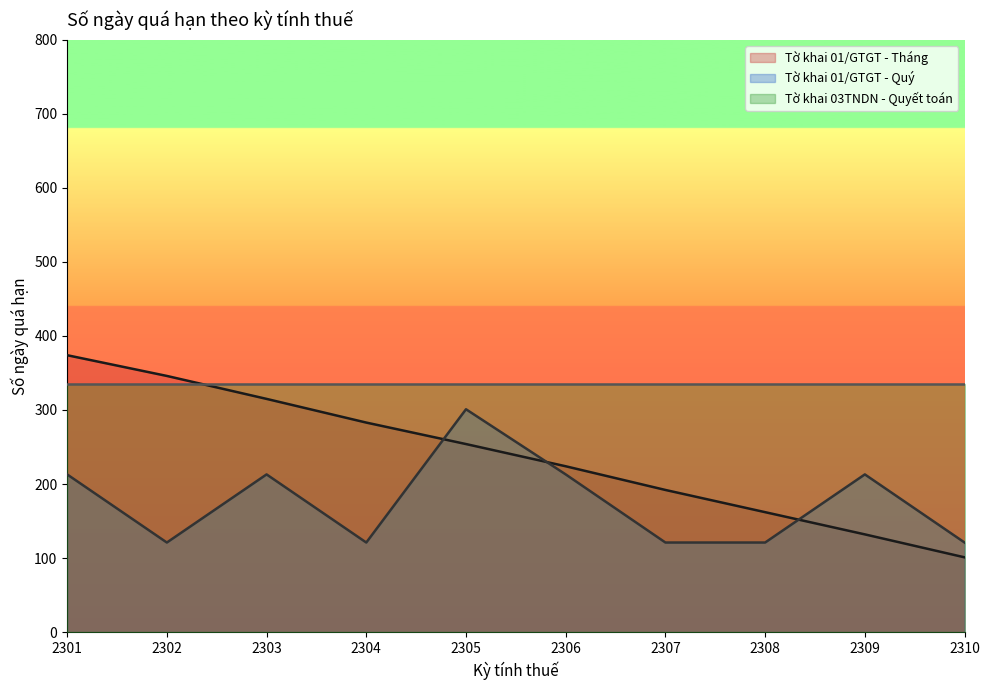

The value of Tờ khai 01/GTGT - Tháng at 2305 is 378. True or false?

False